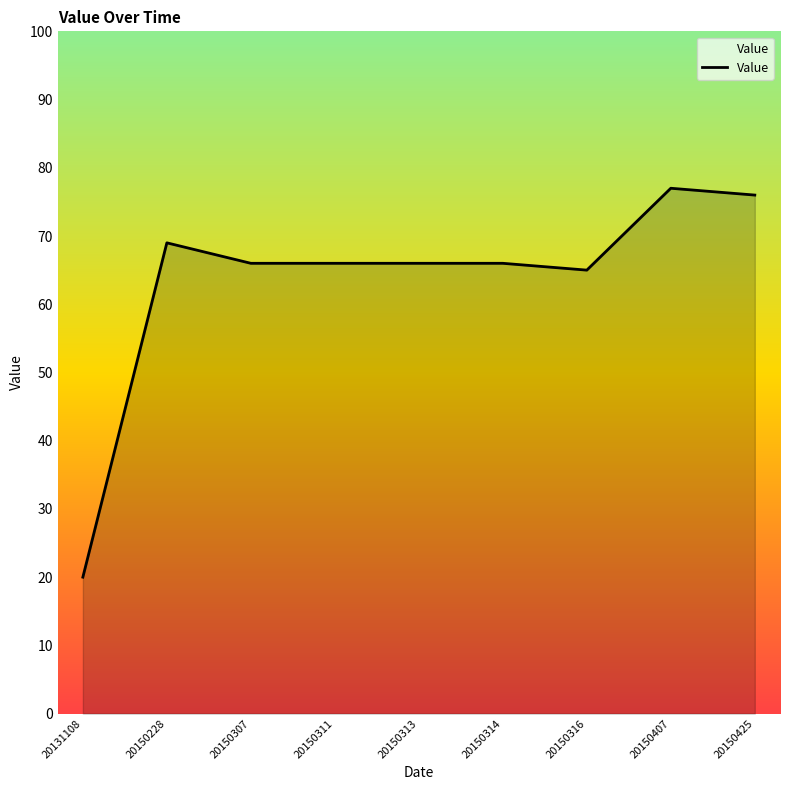

What is the difference between the maximum and minimum values?

57